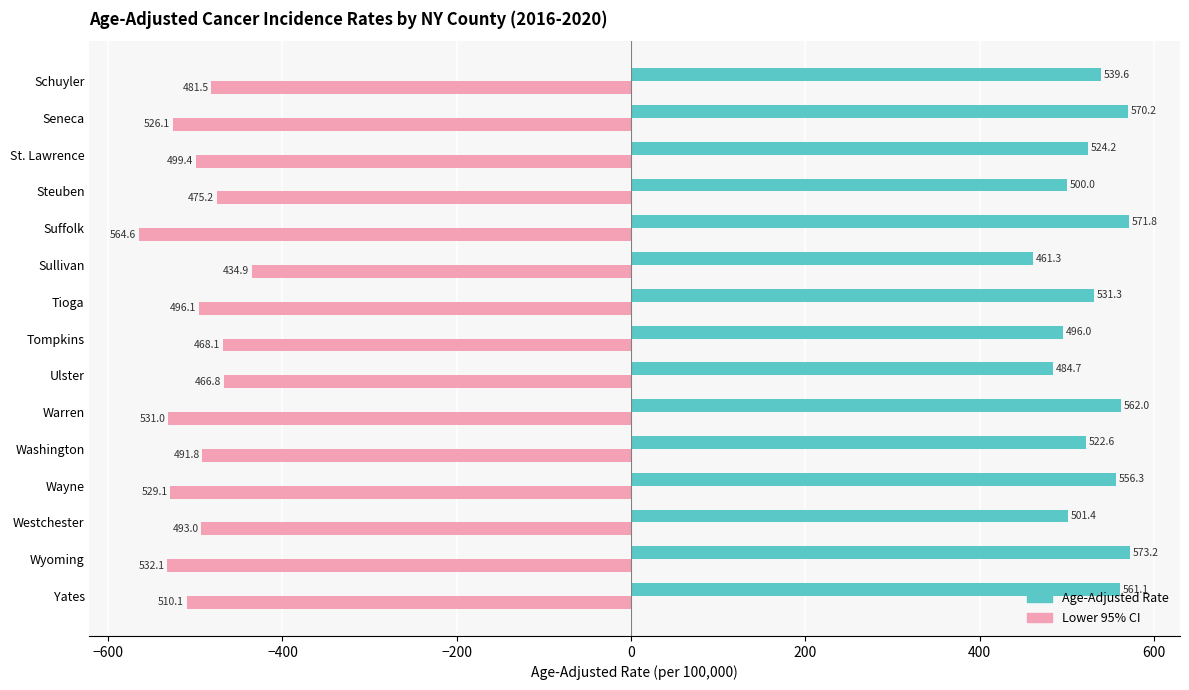

Which series has the largest range (max minus min)?

Lower 95% CI